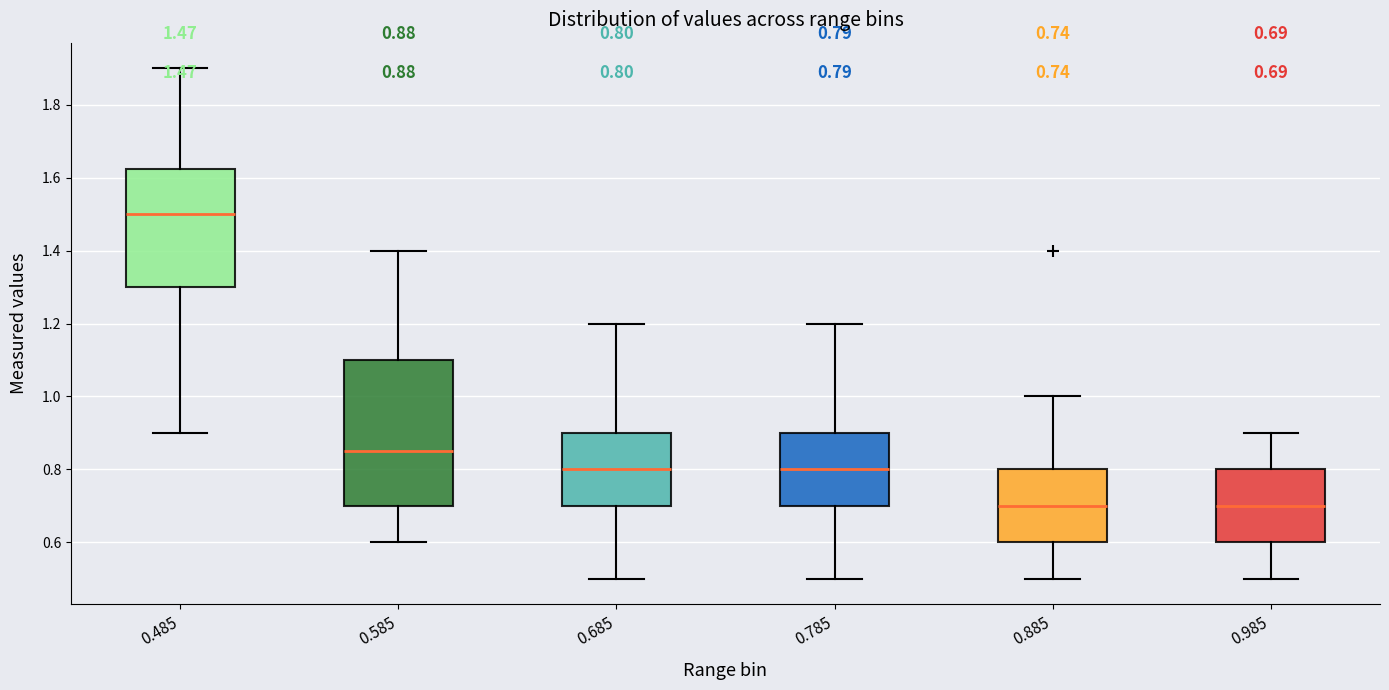

Which box is the tallest, from its lower edge to its upper edge?

0.585